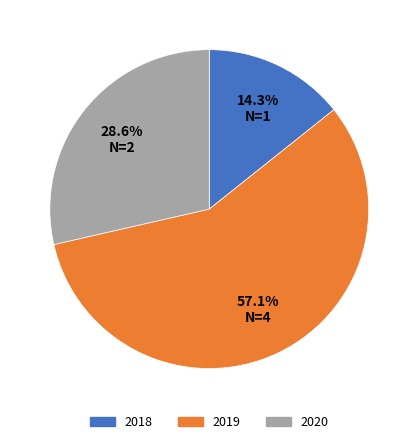

Does any single category account for the majority?

Yes